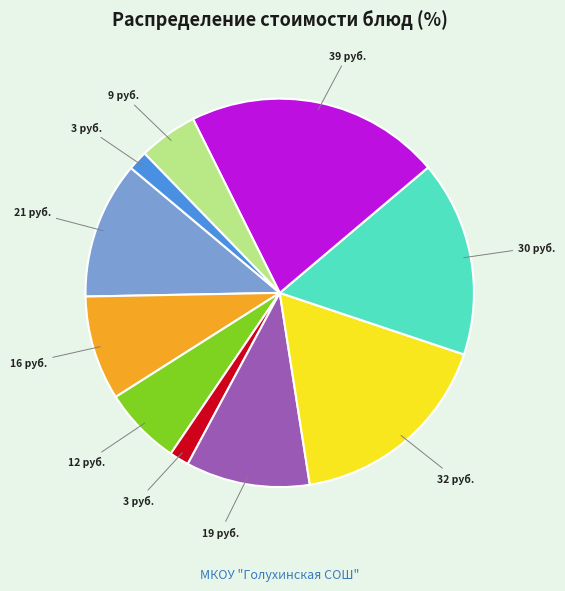

Does any single category account for the majority?

No